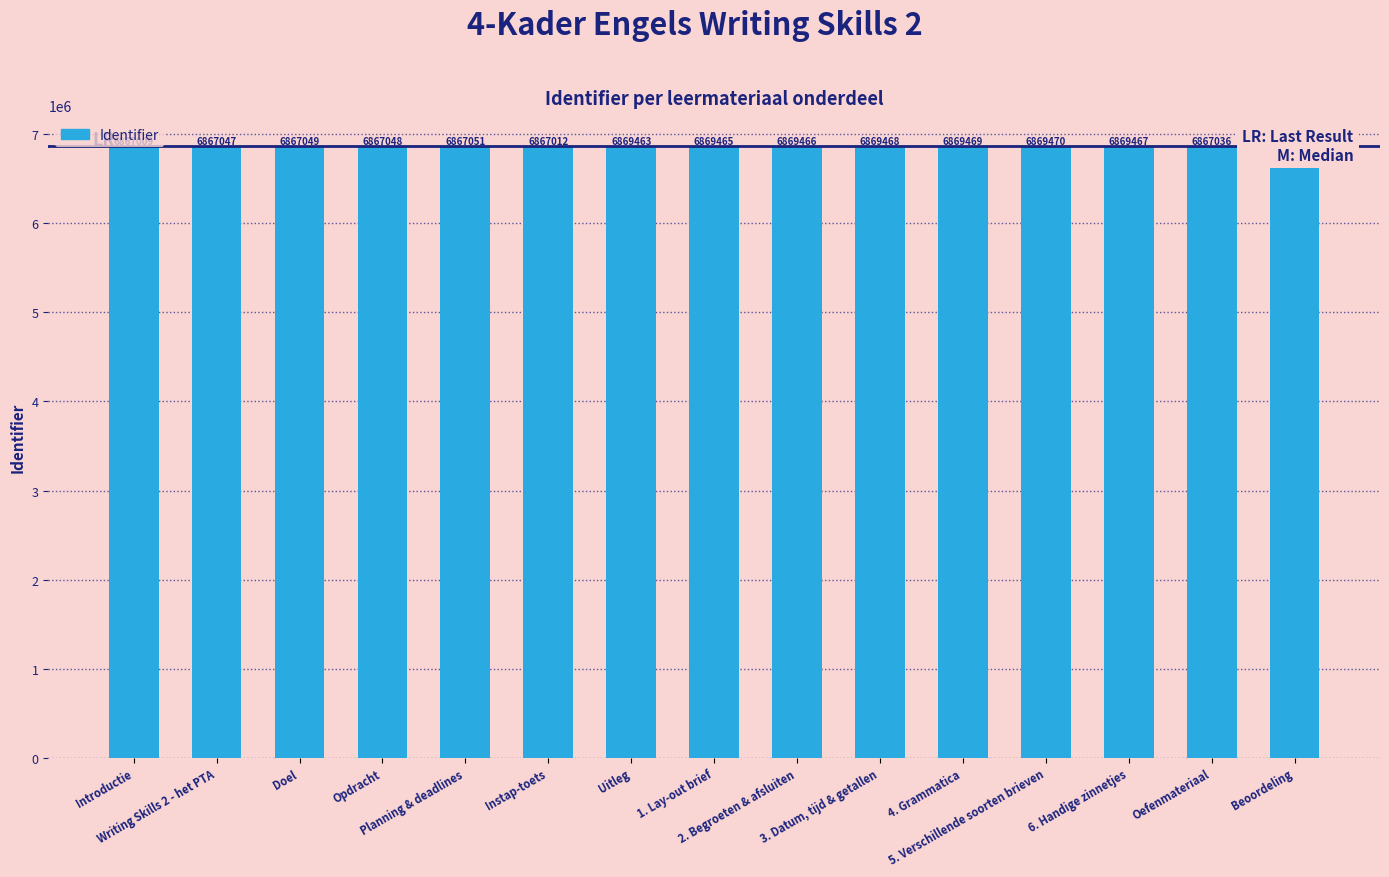

What is the label of the 15th bar from the right?

Introductie